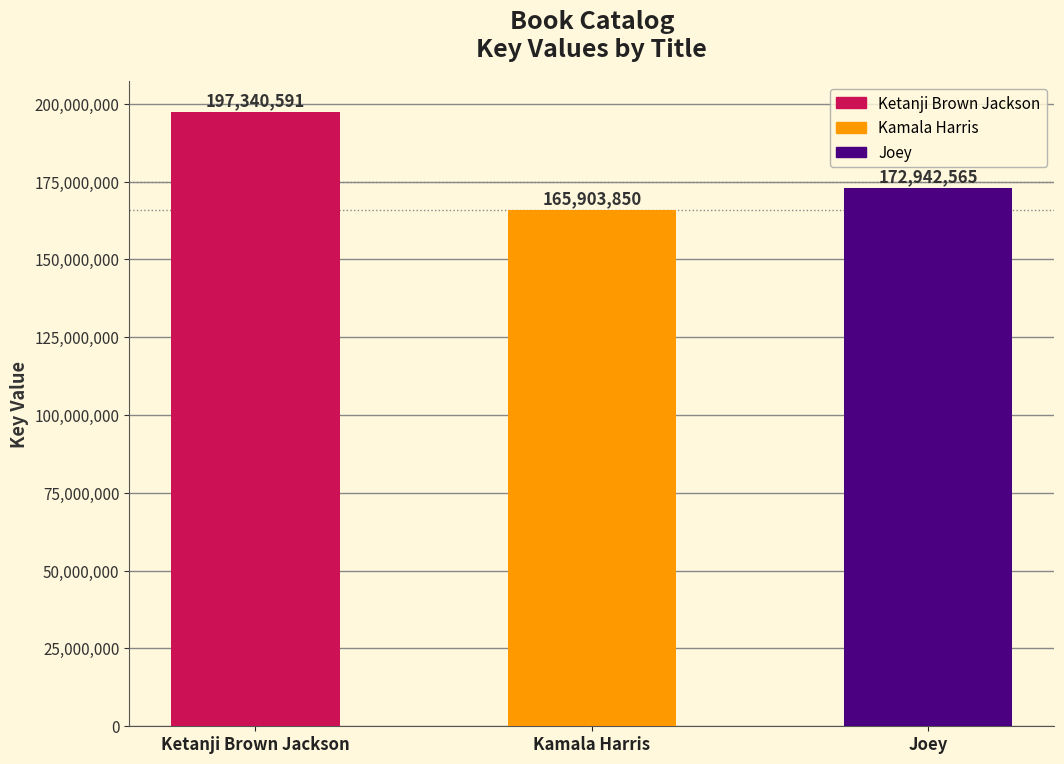

What is the label of the 1st bar from the left?

Ketanji Brown Jackson